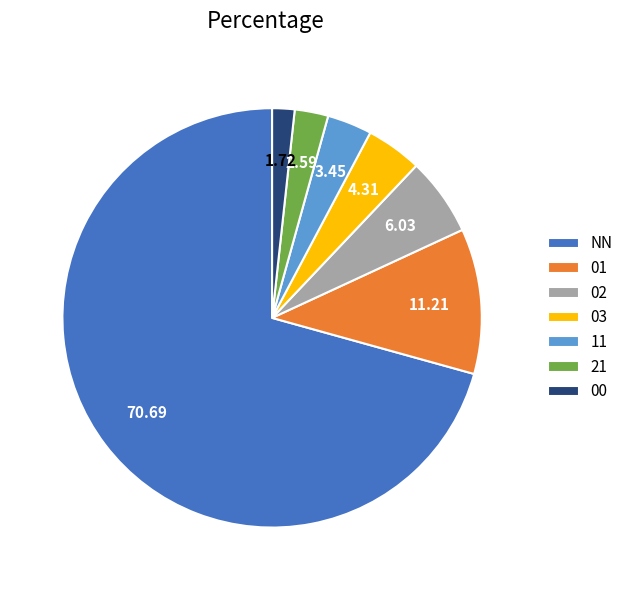

Which has a higher value, 00 or 21?

21